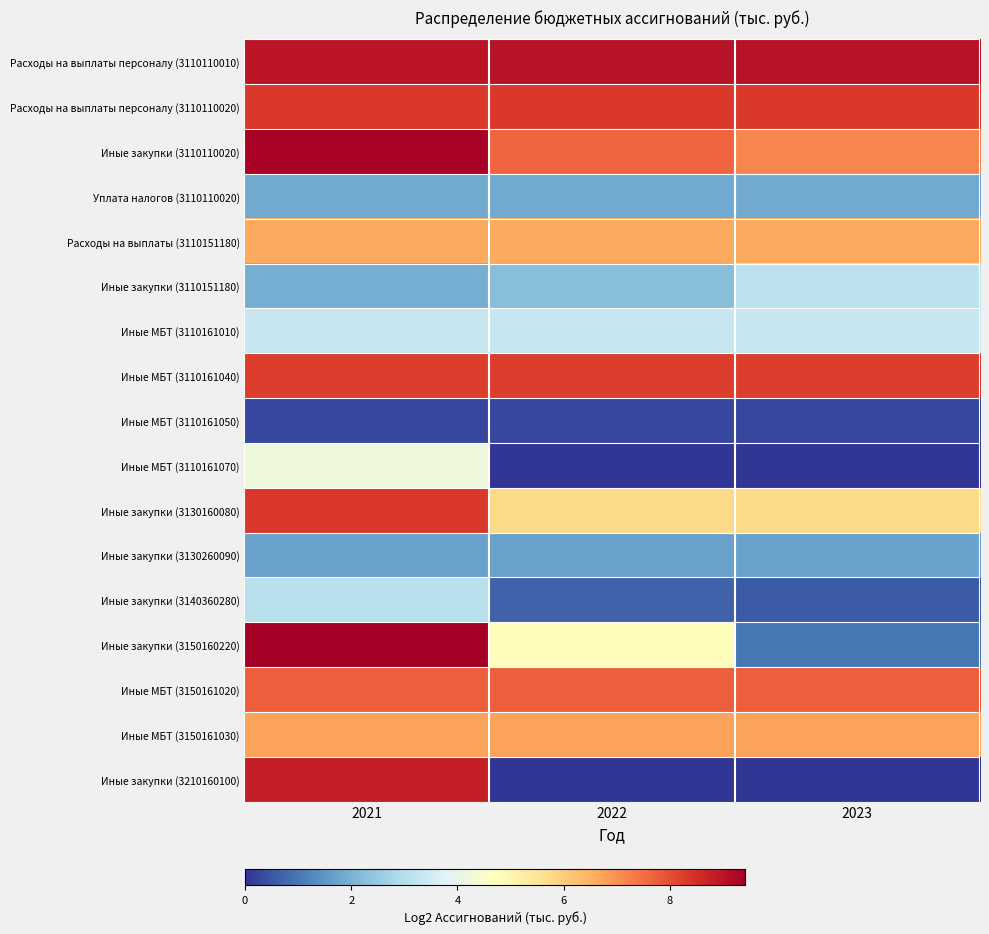

Which series has the widest spread of values?

Иные закупки (3210160100)